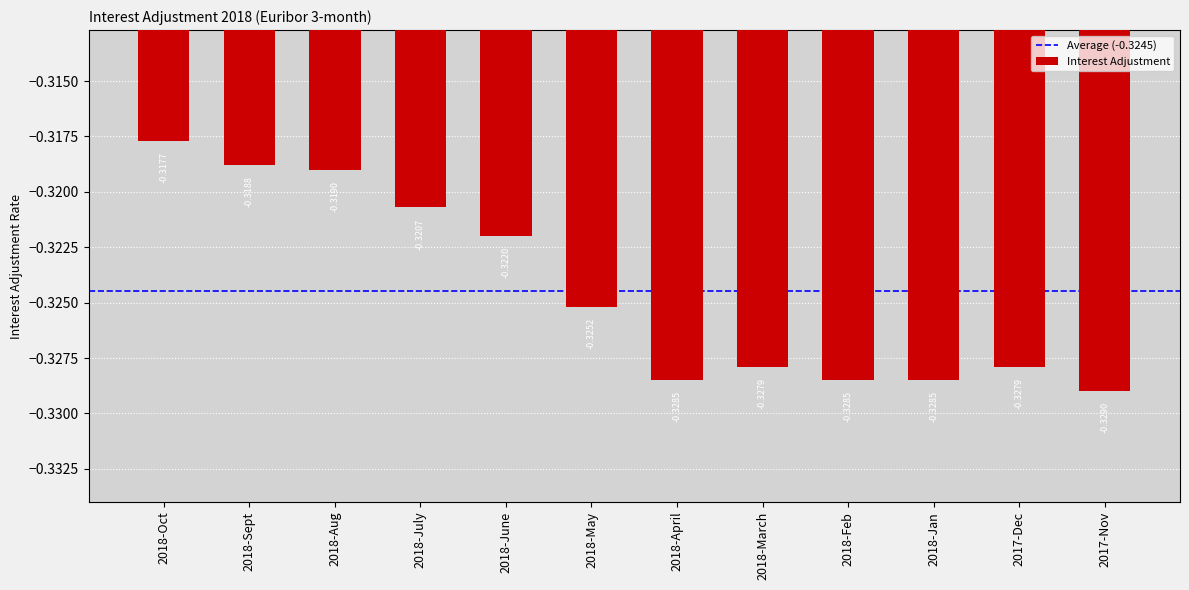

At which label is the value closest to 0?

2018-Oct